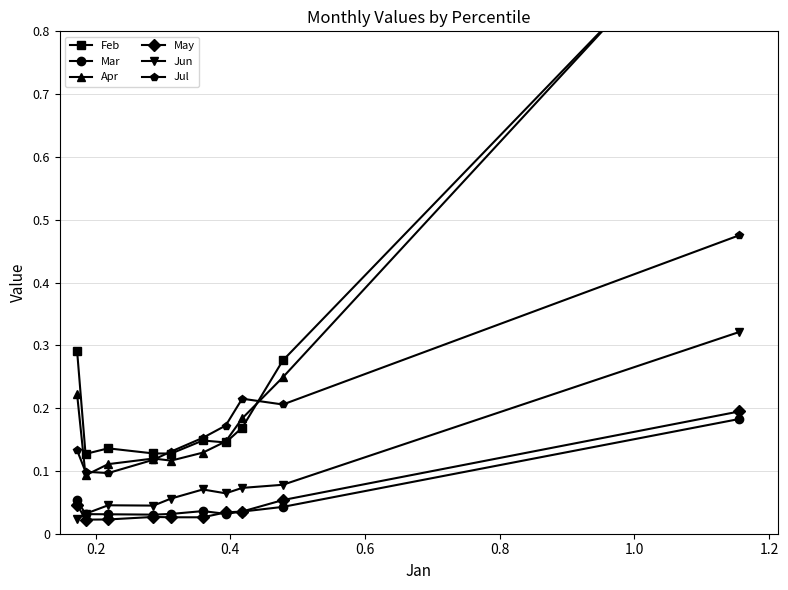

Is this an area chart (filled region under the line)?

No